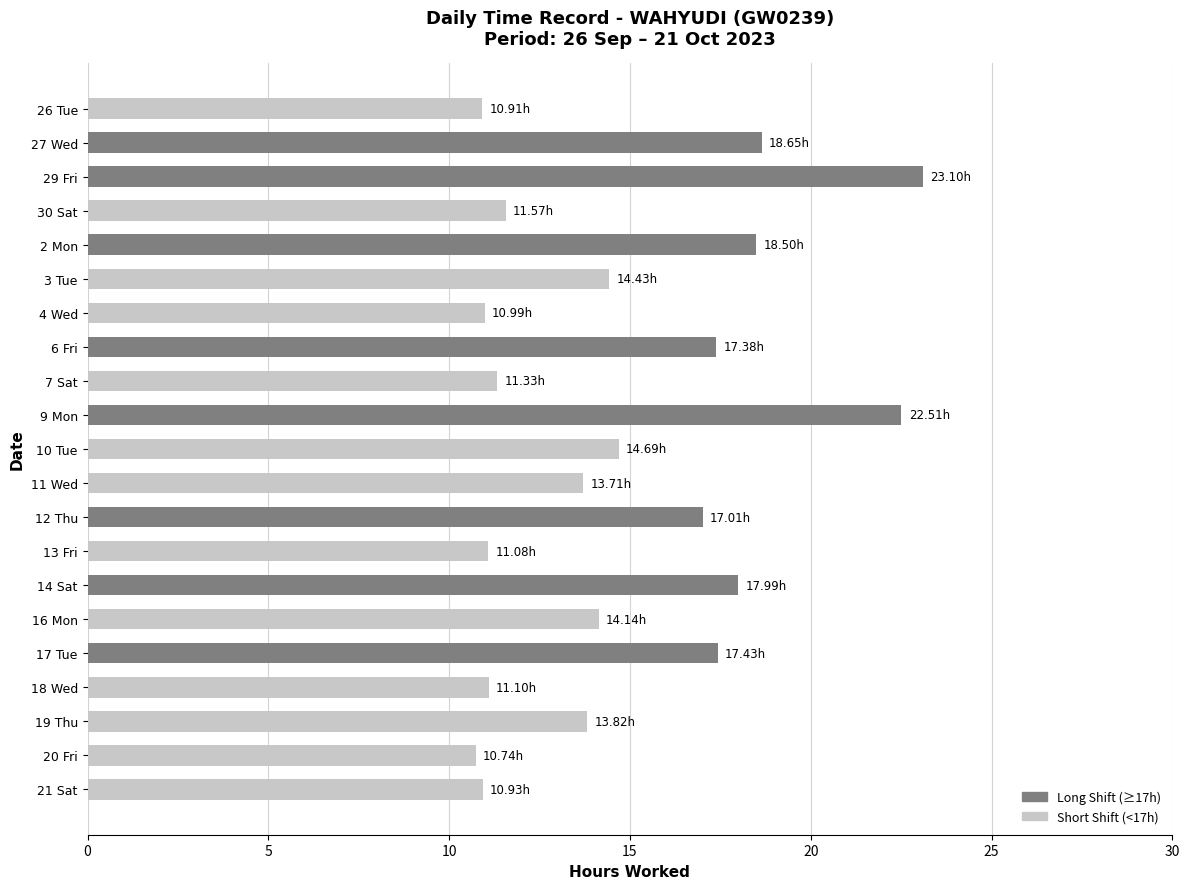

How many bars are there in total?

21